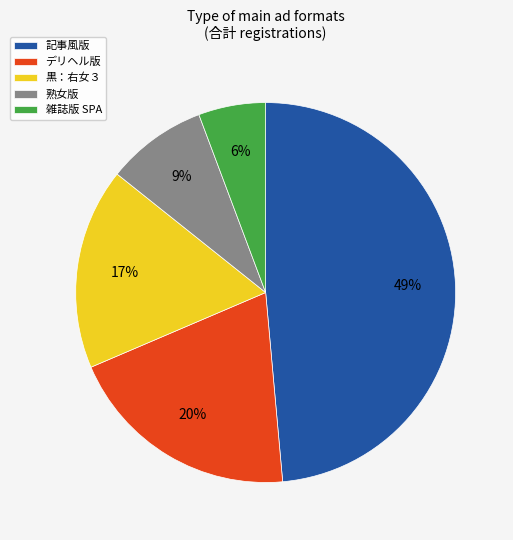

To the nearest percent, what portion does 熟女版 represent?

9%